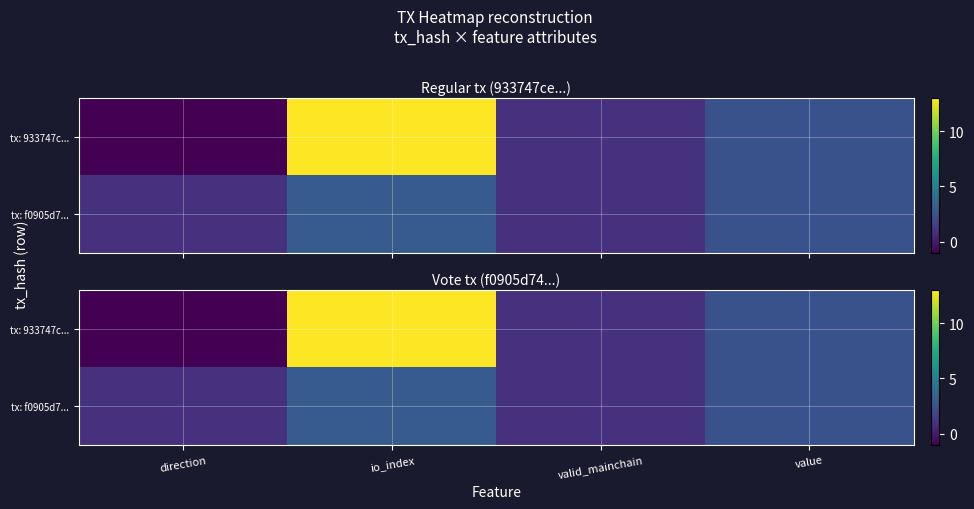

List the series in order of their peak value, highest first.

tx: 933747c..., tx: f0905d7...